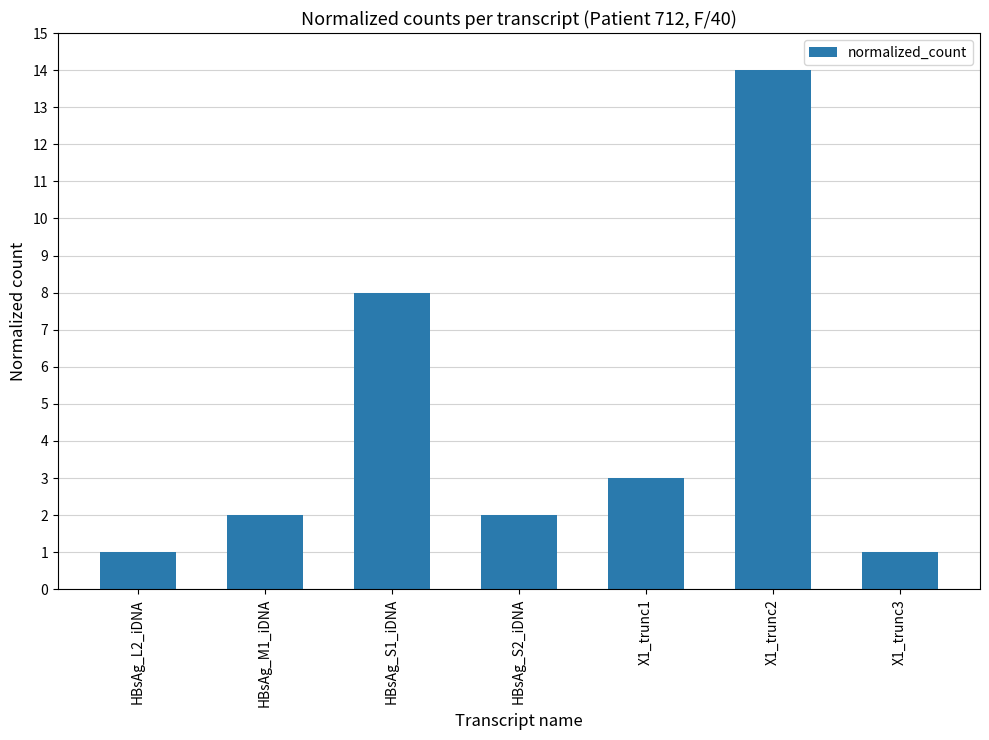

Reading left to right, list all the values displayed in this chart.

1	2	8	2	3	14	1